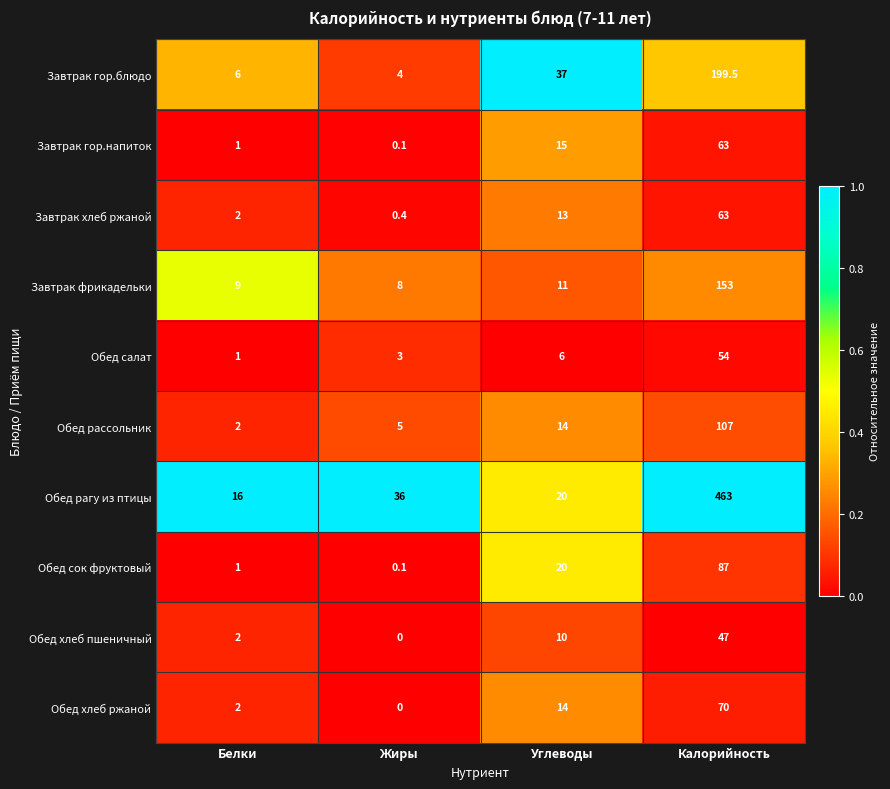

What is the difference between the maximum and minimum values in the Обед хлеб пшеничный series?

47.0